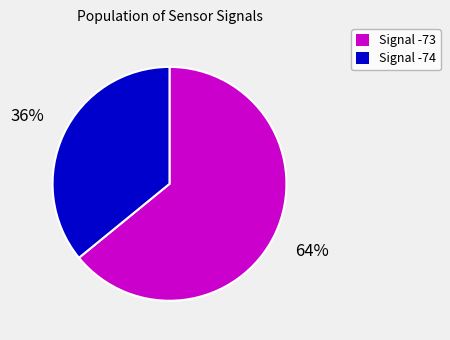

Rank the categories by value from lowest to highest.

Signal -74, Signal -73